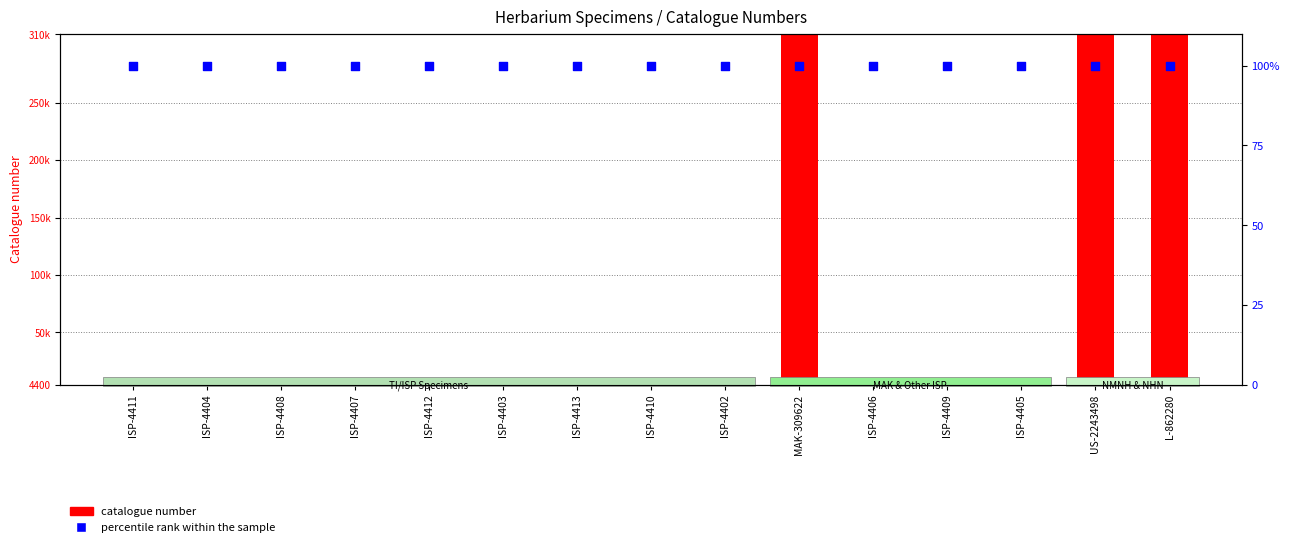

What is the total value across all series at ISP-4404?

4504